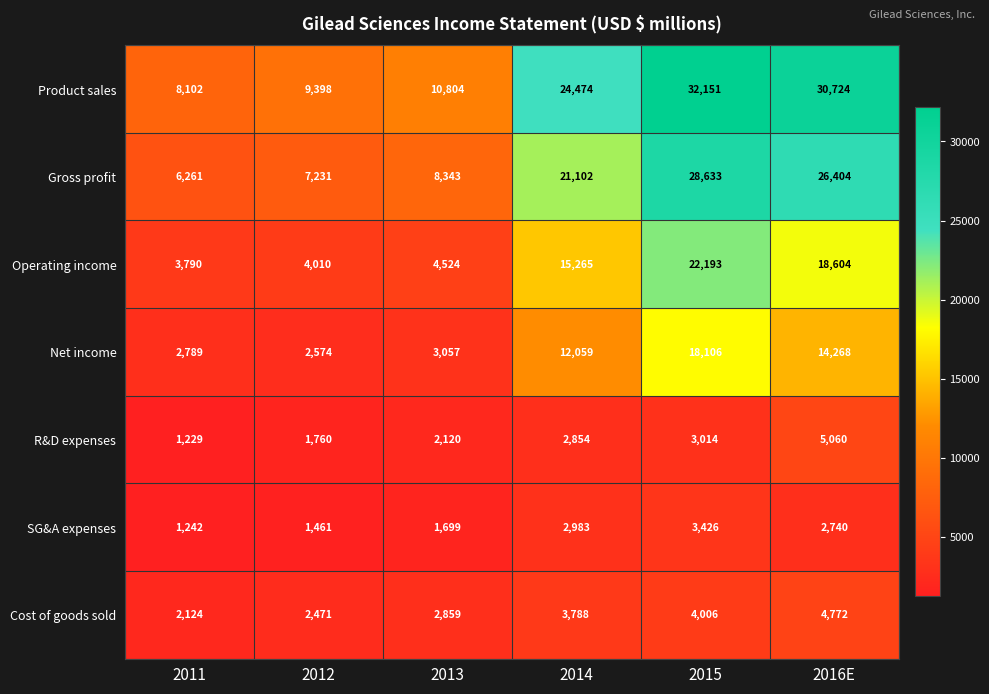

The value of Gross profit at 2011 is 4111. True or false?

False